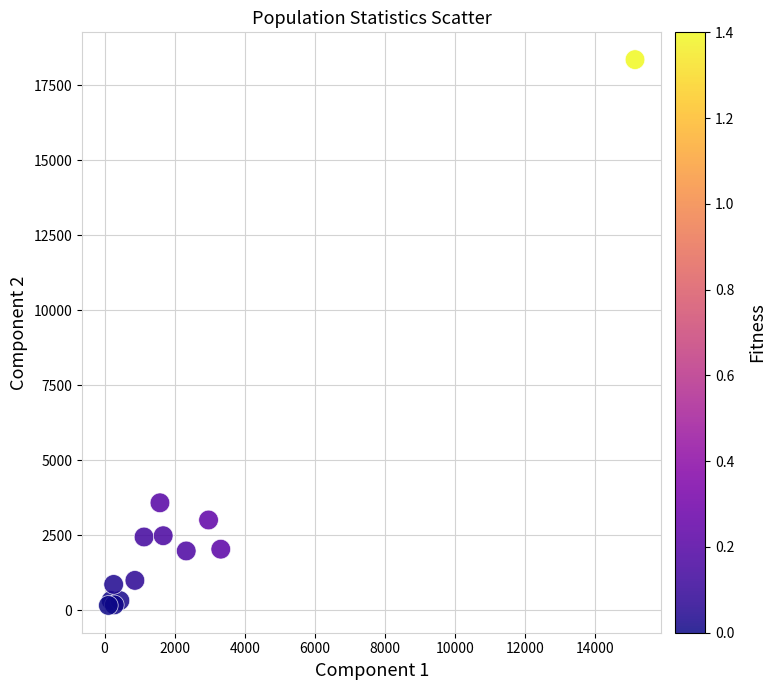

What Y value in the scatter plot is closest to 9260?

3582